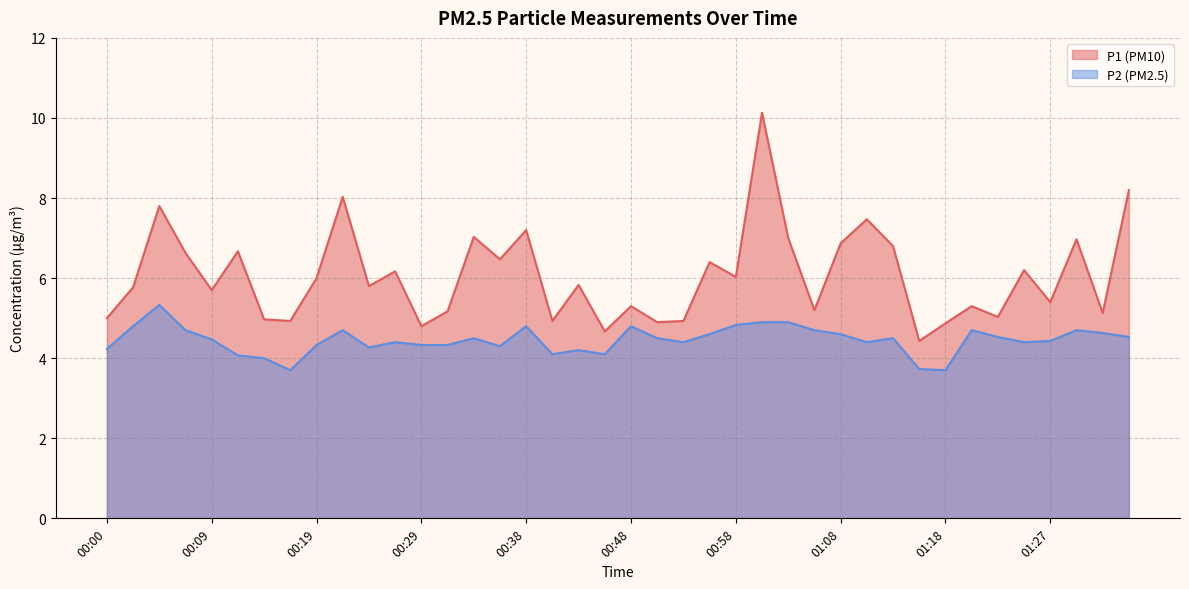

How many distinct data groups are displayed?

2